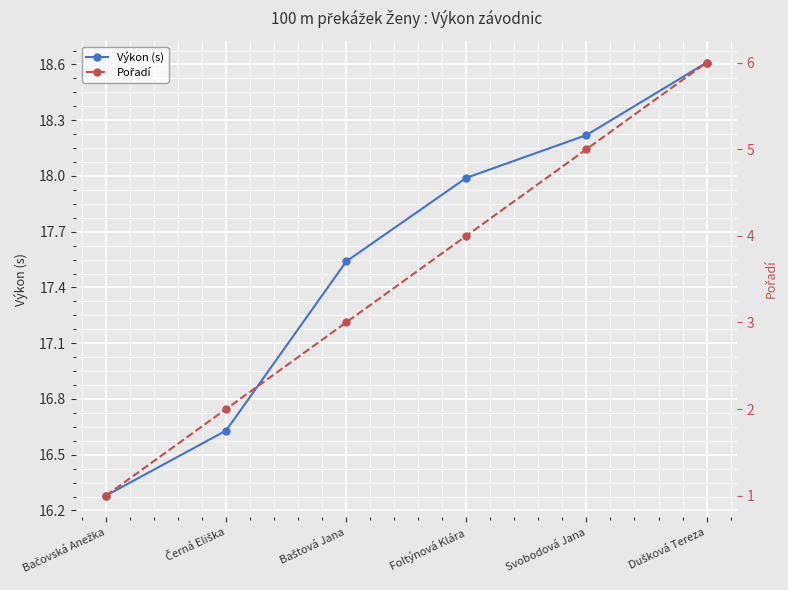

Reading left to right, what are all the values shown in this chart?

Výkon (s): 16.3	16.6	17.5	18.0	18.2	18.6
Pořadí: 1.0	2.0	3.0	4.0	5.0	6.0